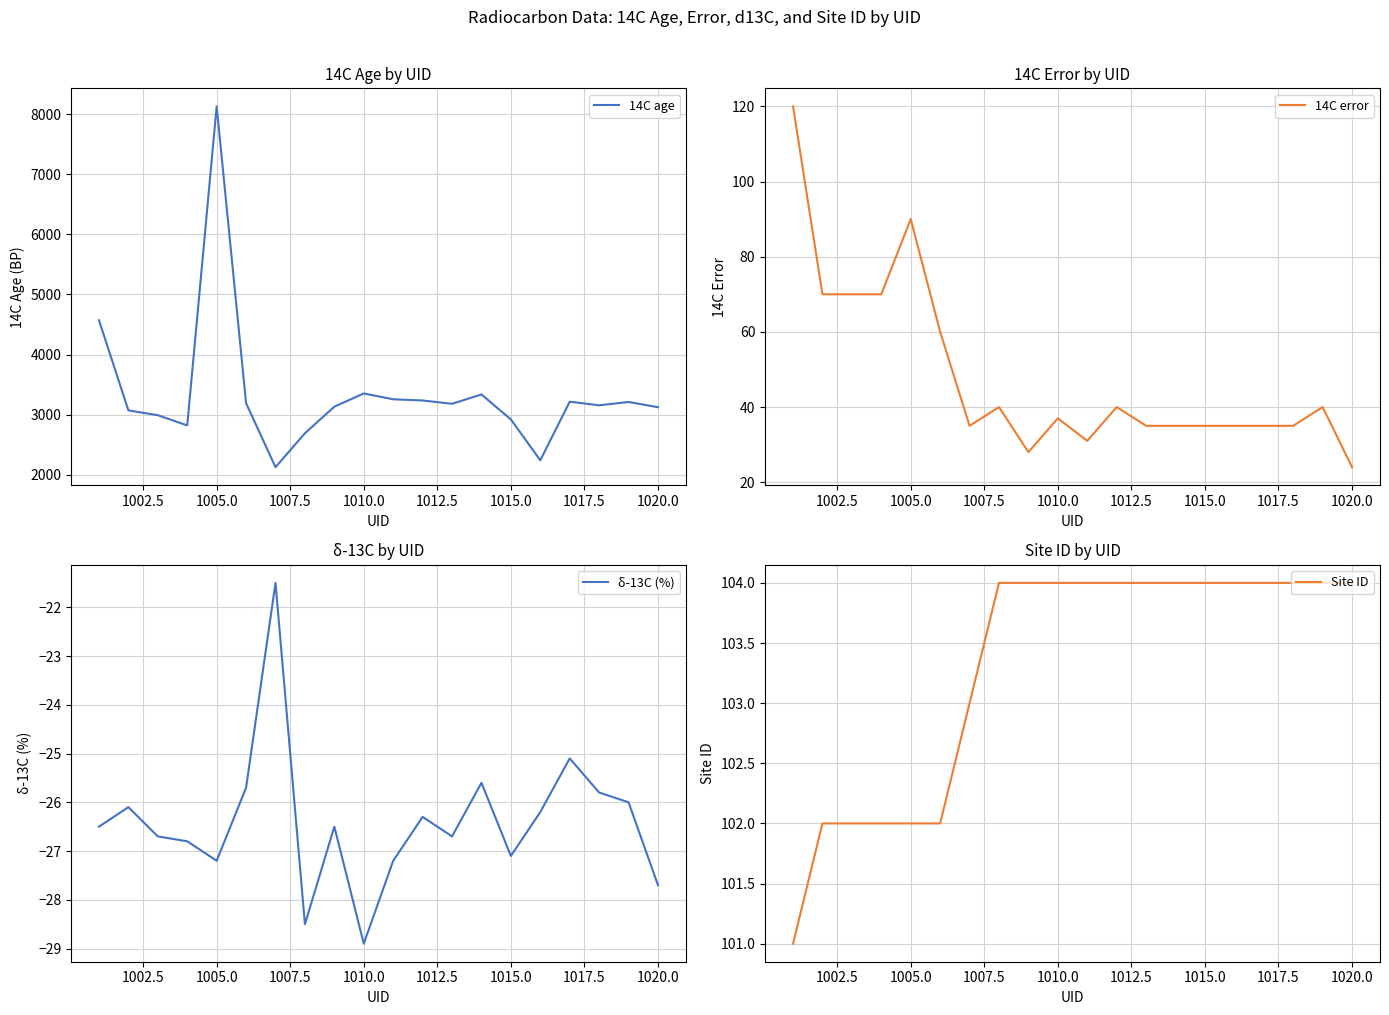

What is the maximum value for 14C age?

8130